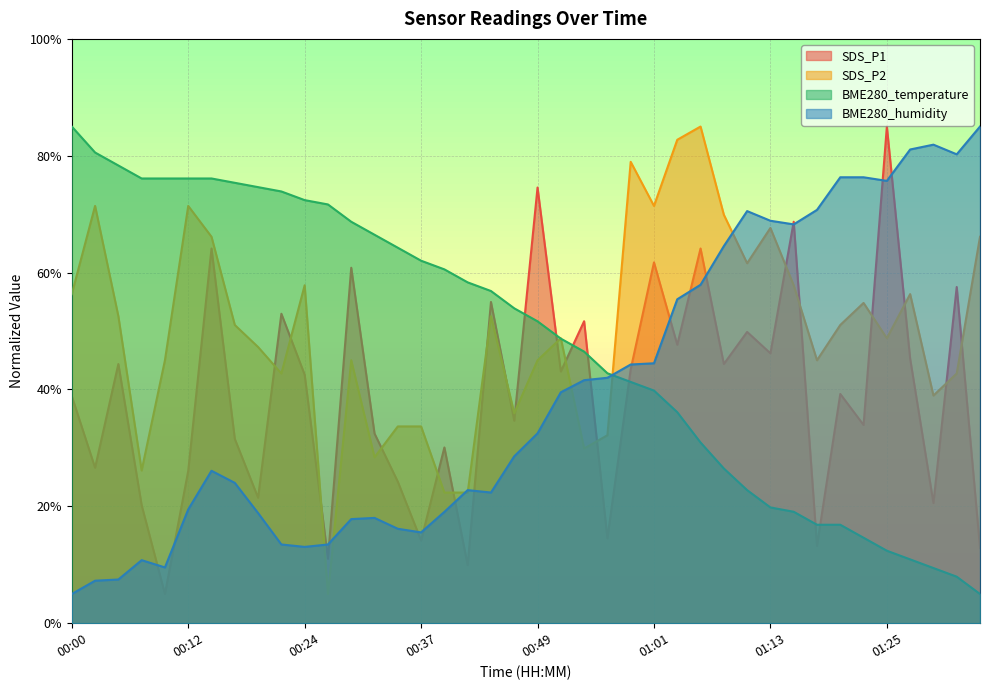

How many times do BME280_humidity and SDS_P2 cross each other?

7